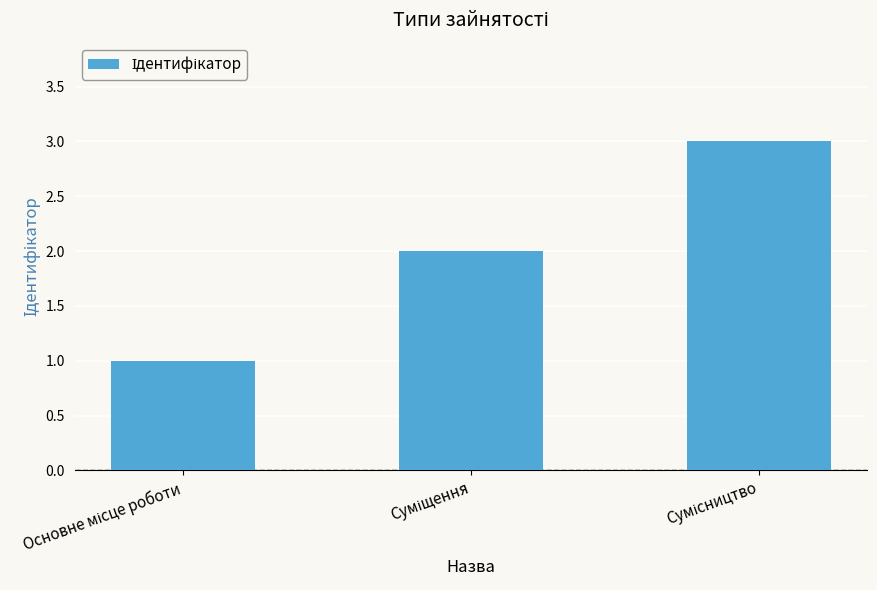

What is the difference between the maximum and second lowest values?

1